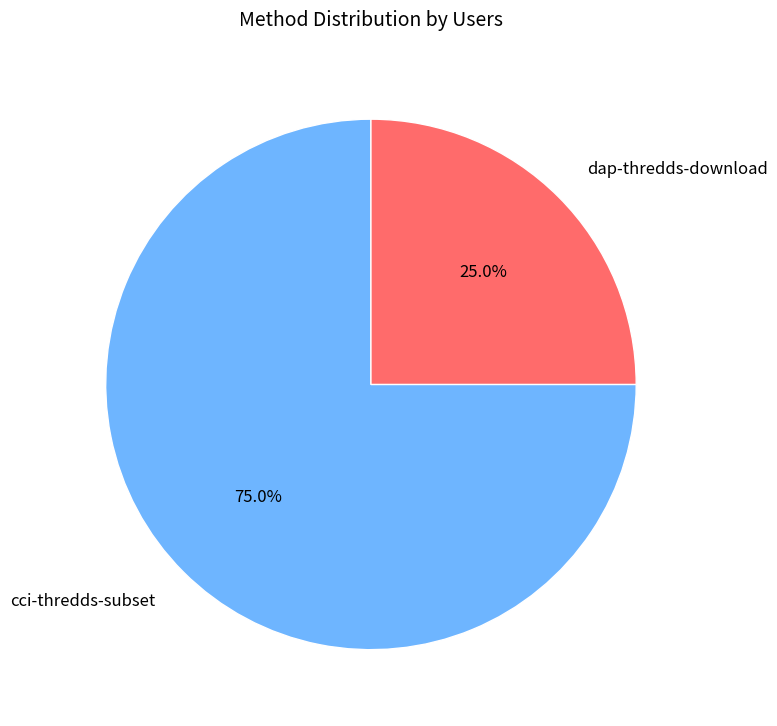

What percentage is NOT represented by cci-thredds-subset?

25.0%